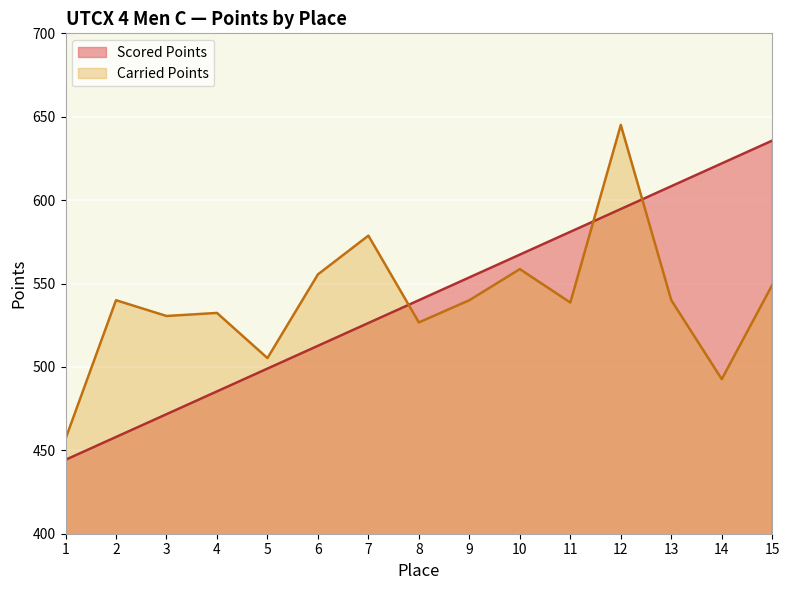

What is the sum of the Carried Points values at 9 and 12?

1185.1